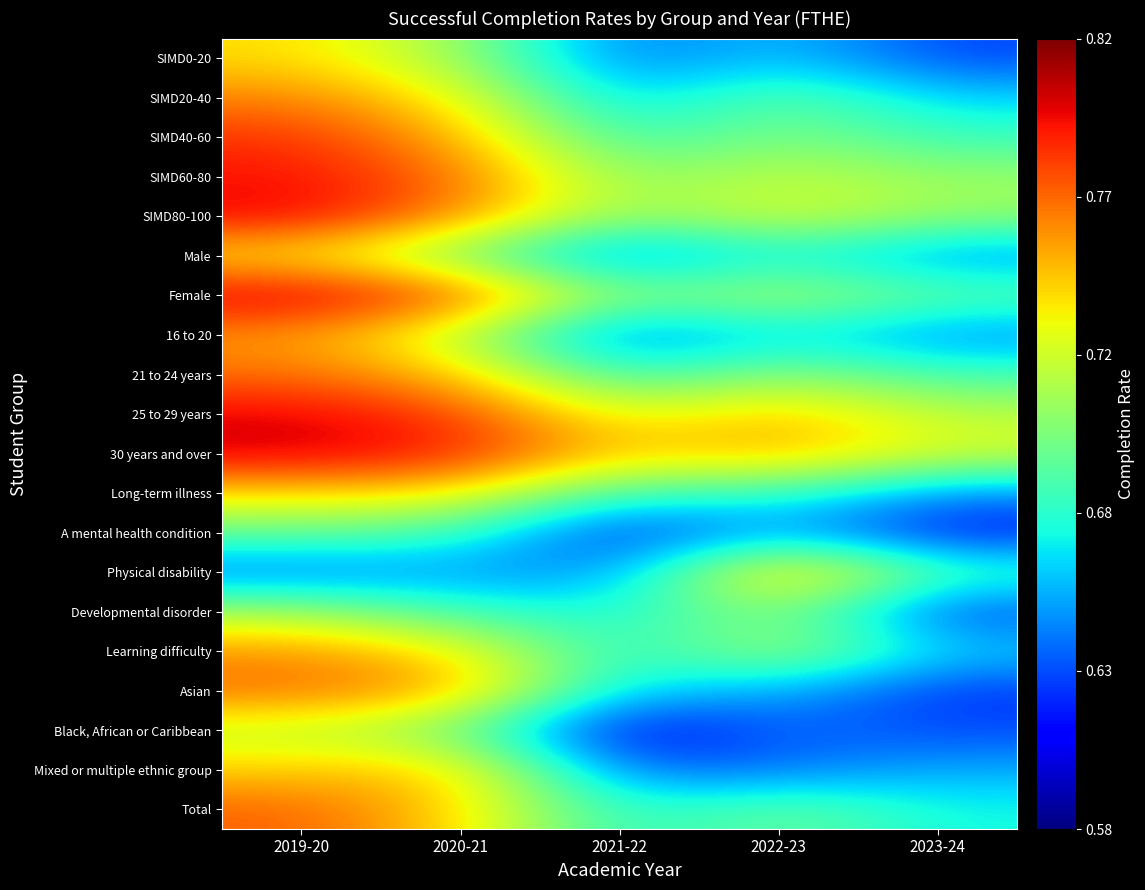

What is the greatest value displayed?

0.8